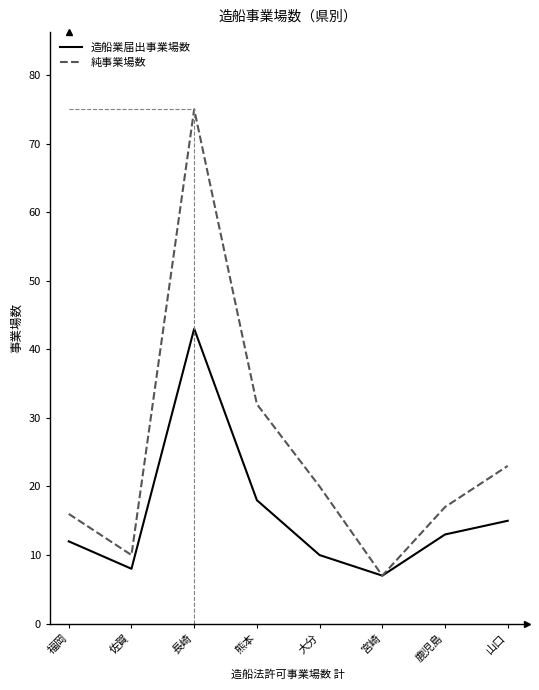

Reading right to left, what are all the values shown in this chart?

造船業届出事業場数: 15	13	7	10	18	43	8	12
純事業場数: 23	17	7	20	32	75	10	16